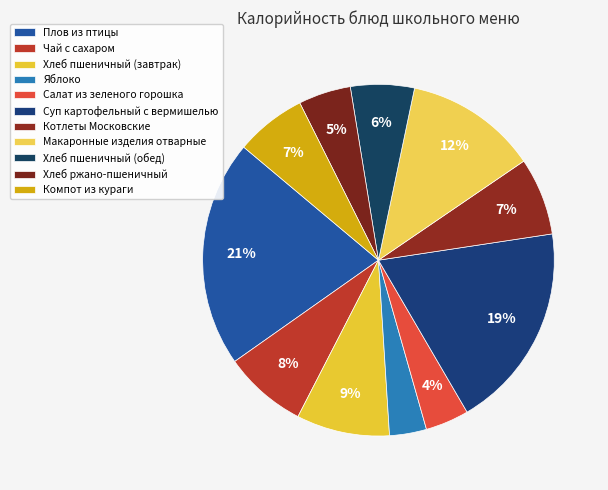

Is Суп картофельный с вермишелью the majority of the pie?

No